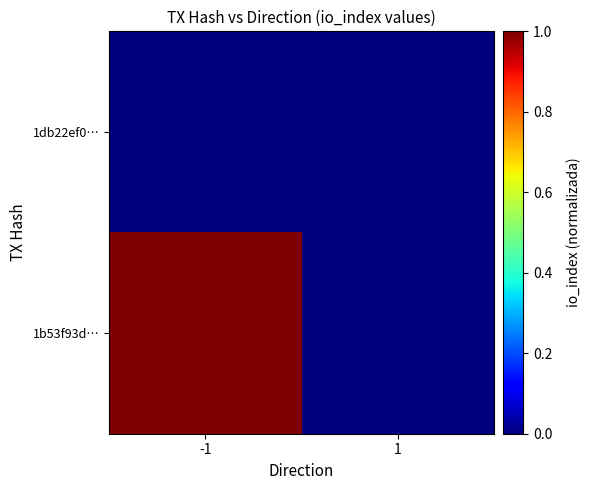

Which series has the largest total across all categories?

1b53f93d…